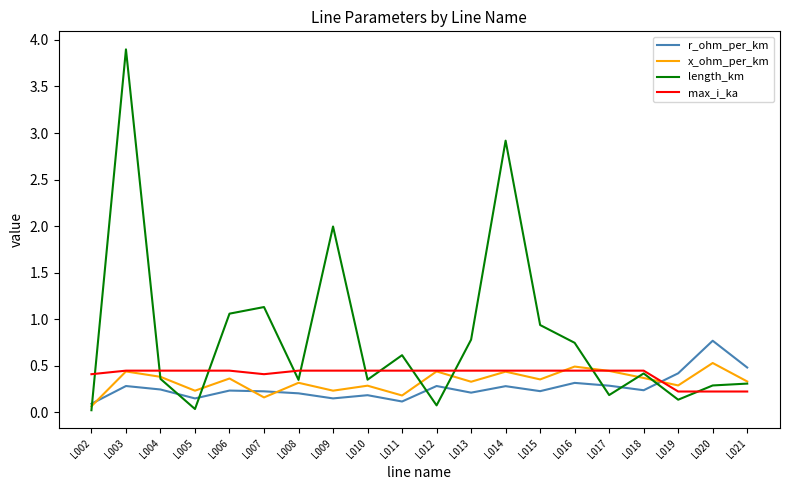

The value of r_ohm_per_km at L011 is 0.1. True or false?

True